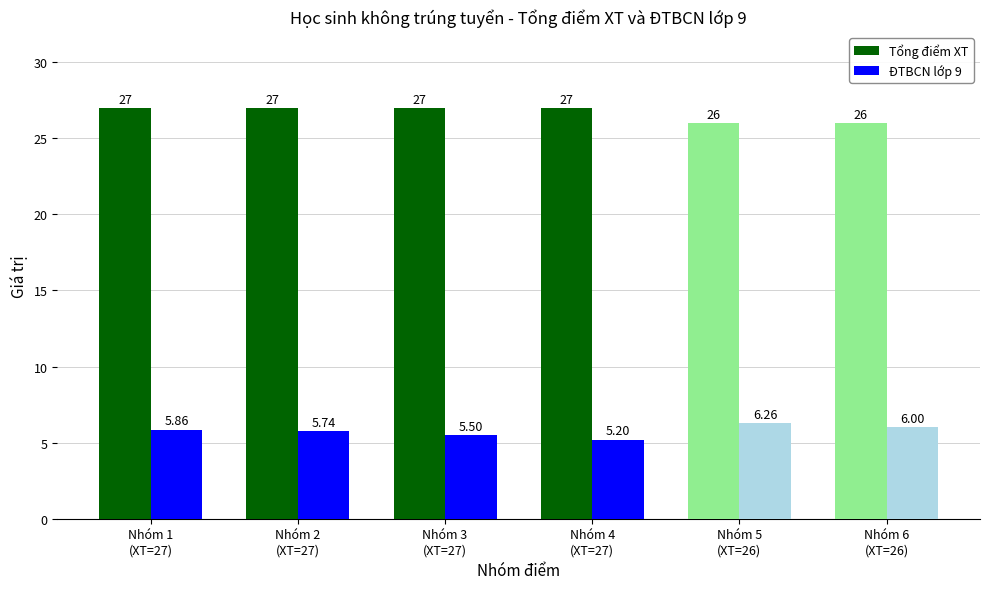

How many data points does each series have?

6